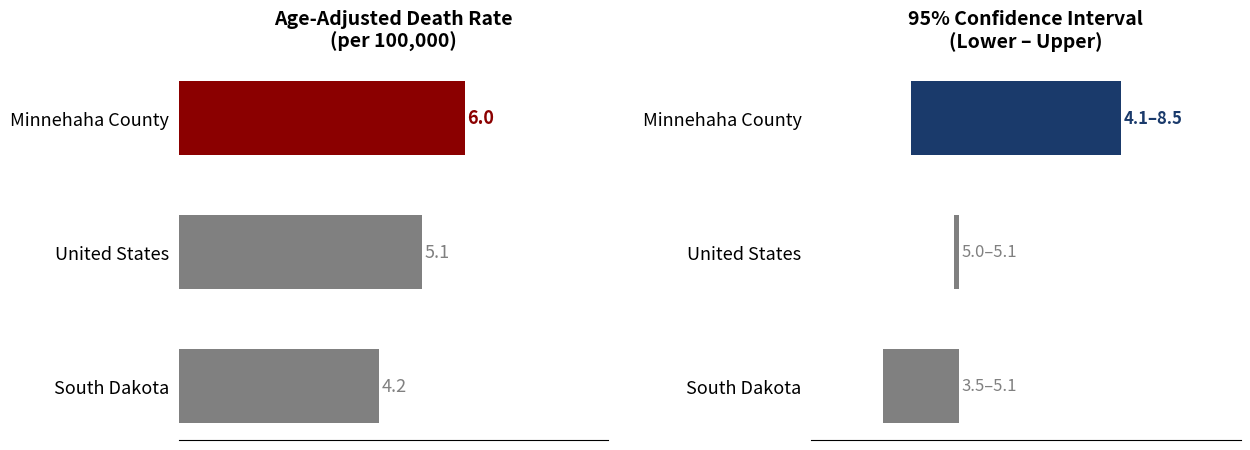

Reading left to right, transcribe all the data shown in this chart.

Age-Adjusted Death Rate: 0=4.2	1=5.1	2=6.0
CI Range: 0=1.6	1=0.1	2=4.4